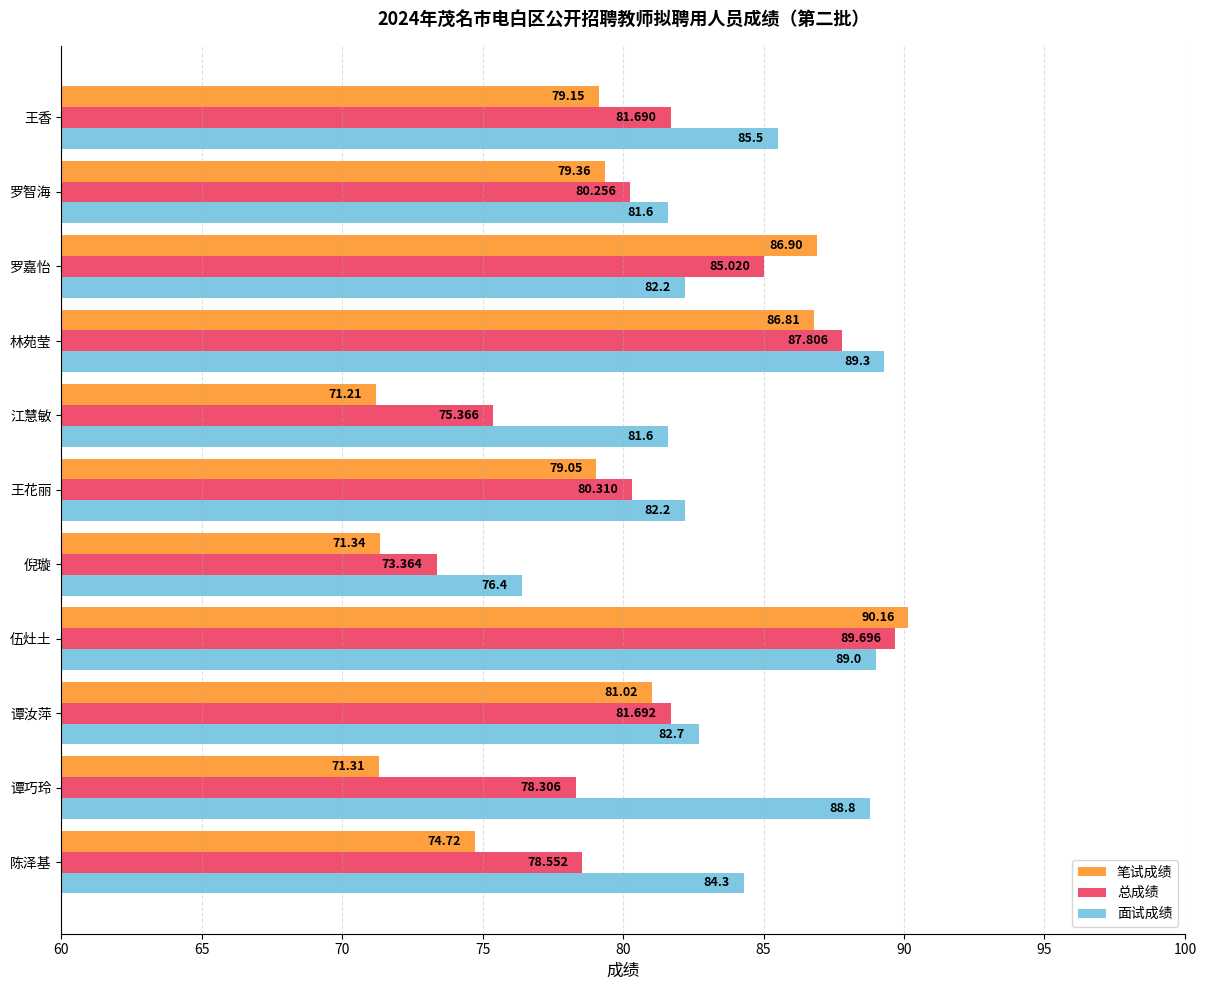

Which series has the widest spread of values?

笔试成绩